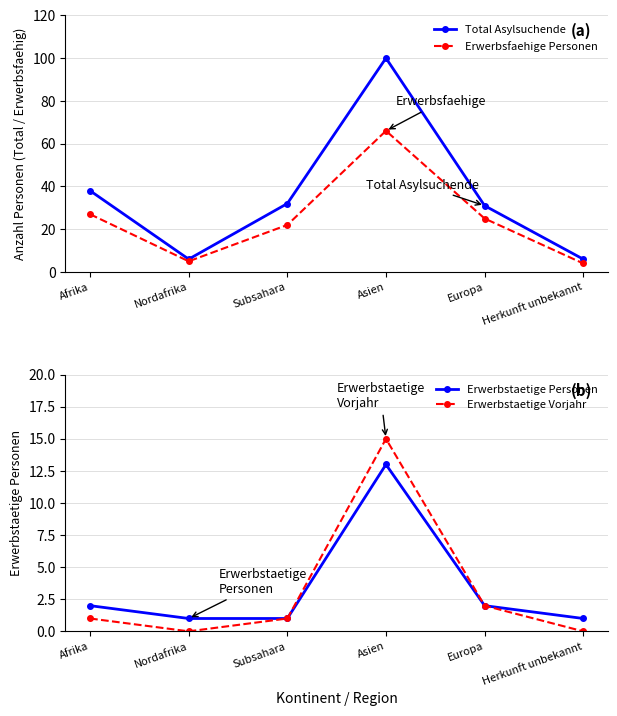

What is the label of the 2nd point from the left?

Nordafrika